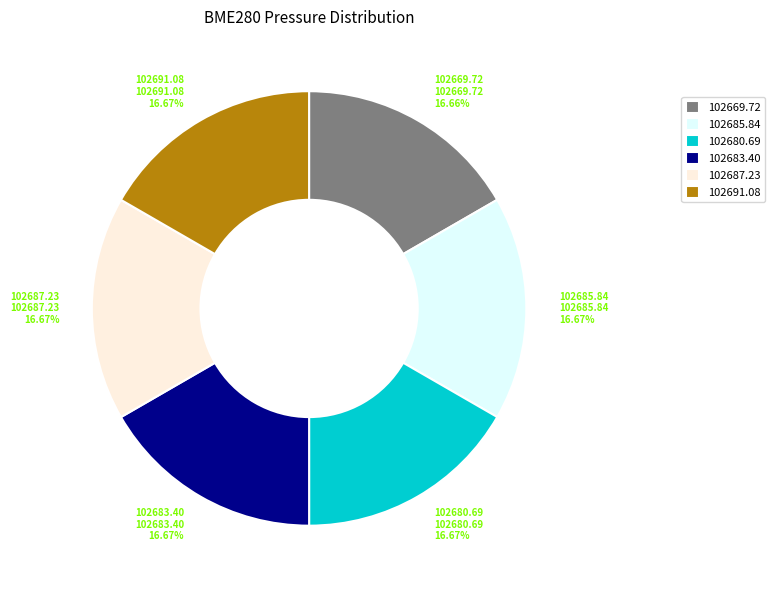

Does any single category account for the majority?

No